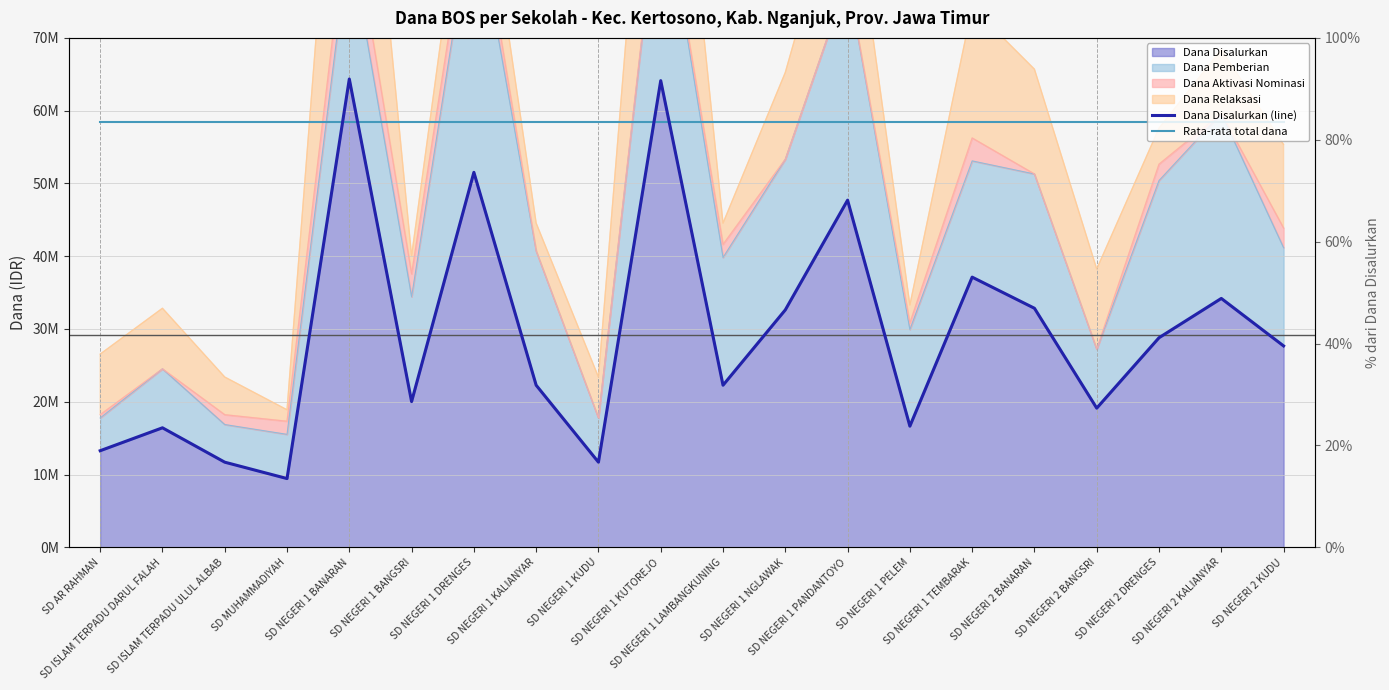

Which series has the largest total across all categories?

Rata-rata total dana